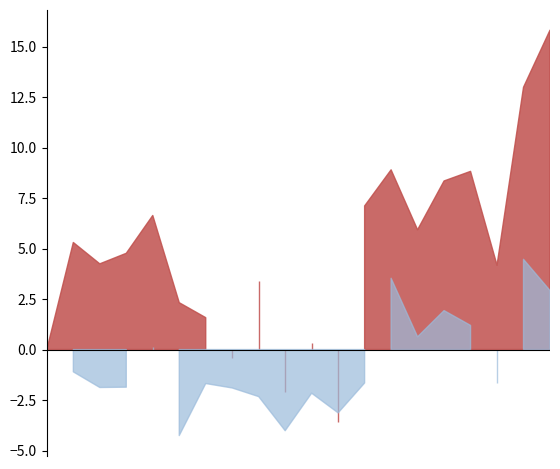

Count the number of categories in the chart.

20